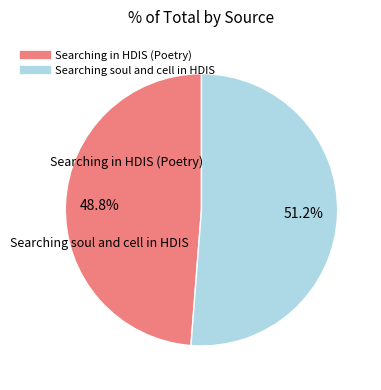

What is the majority slice?

Searching soul and cell in HDIS